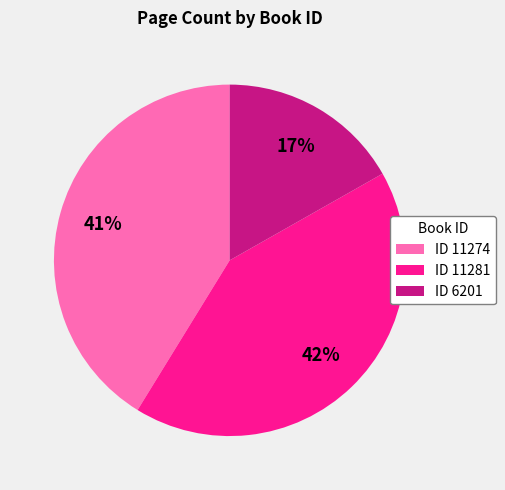

To the nearest percent, what percentage of the pie is ID 11281?

42%